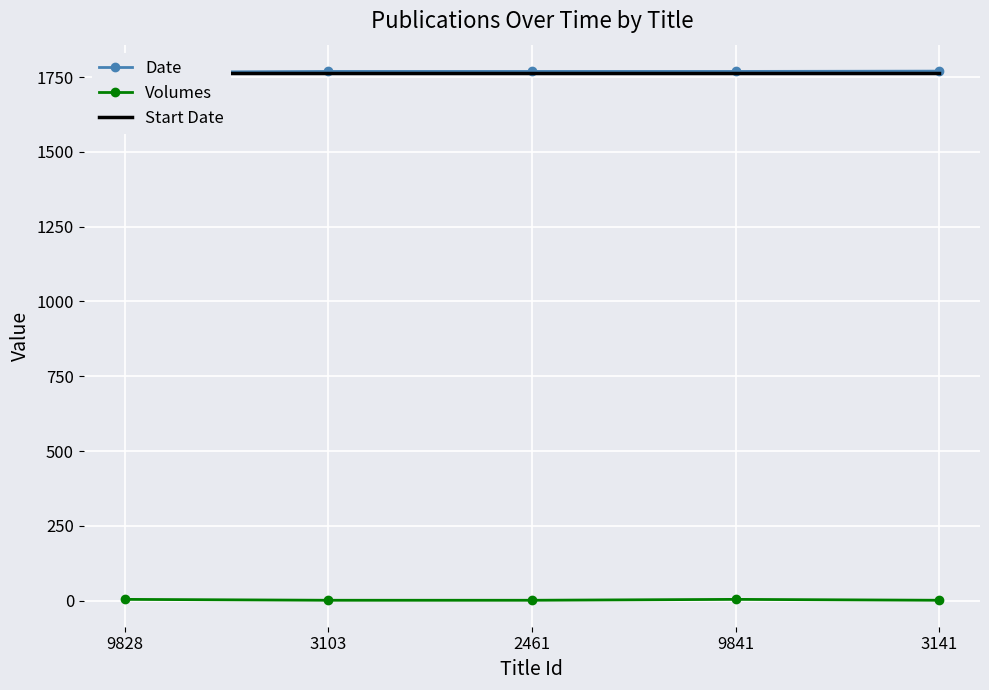

True or false: Start Date has more than 2 points higher than both neighbors.

False